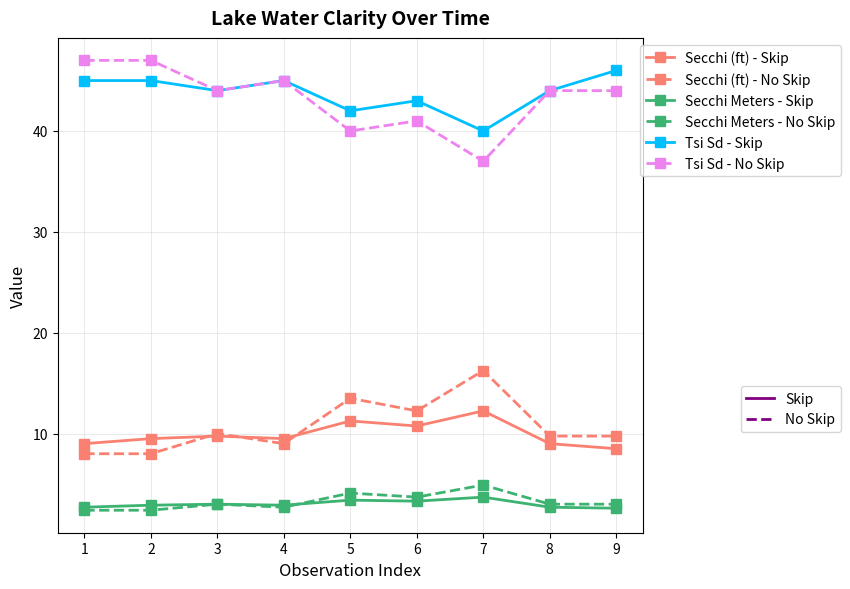

What is the spread (max minus min) of values at 5?

38.6